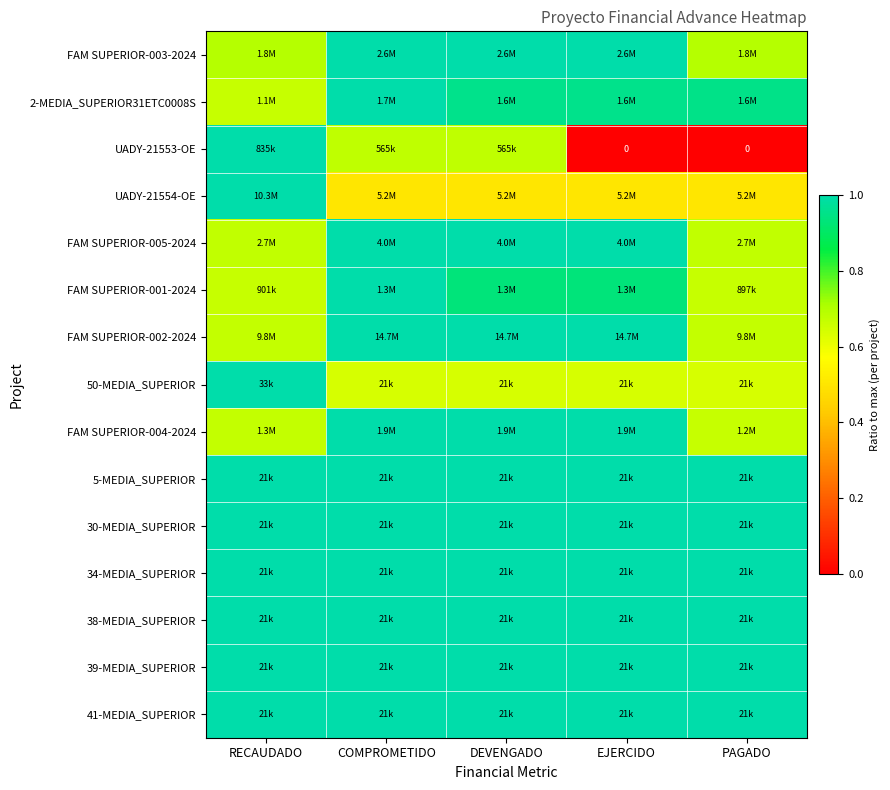

How many data points in FAM SUPERIOR-005-2024 are less than 1?

2